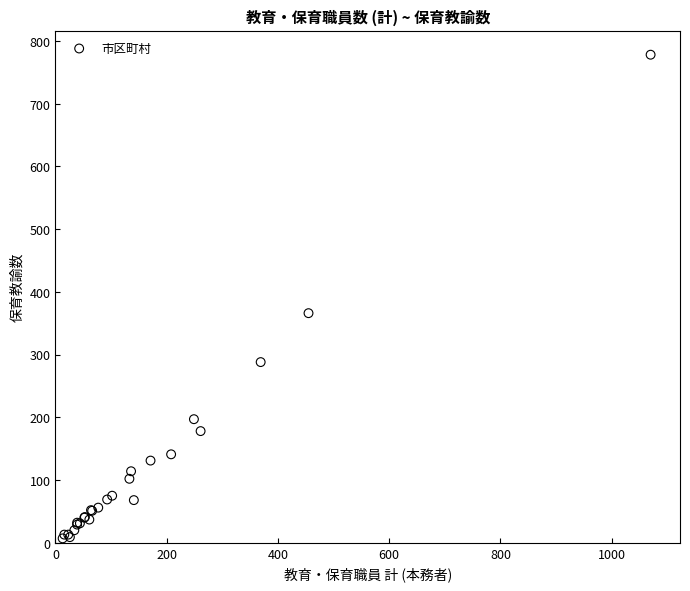

What Y value in the scatter plot is closest to 392?

366